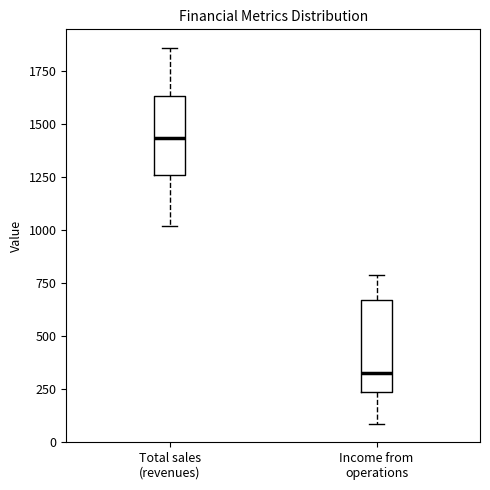

Reading left to right, transcribe this box plot: for each box, give where its median line is, the range the box spans, and where its two whiskers end, as read against the y-axis. The values are not printed on the chart, so give them approximately, as read against the axis.

Total sales (revenues): median 1450, box 1250 to 1650, whiskers 1000 to 1850
Income from operations: median 300, box 250 to 650, whiskers 100 to 800